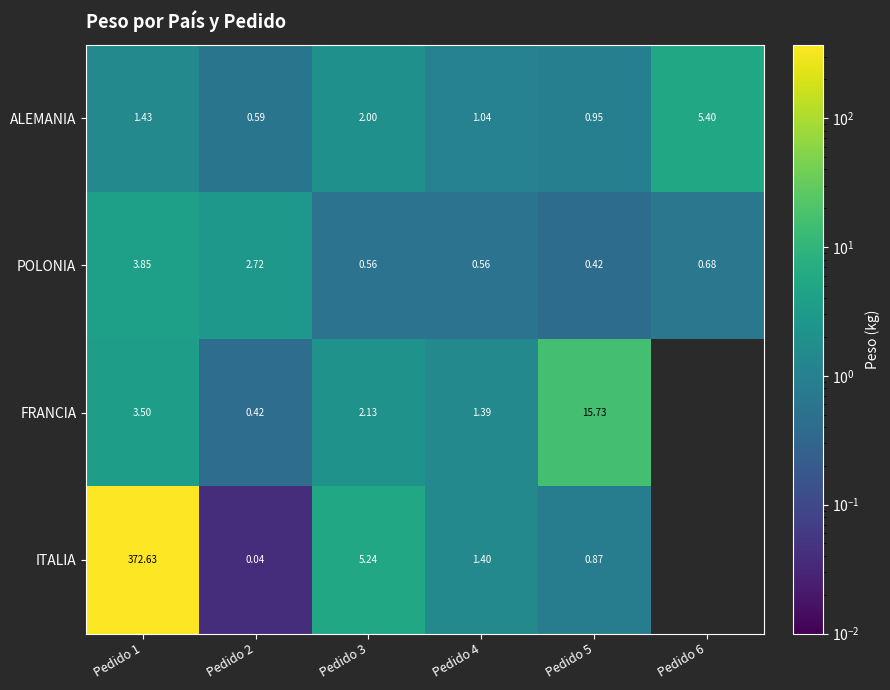

Which series changed the most between Pedido 4 and Pedido 5?

FRANCIA